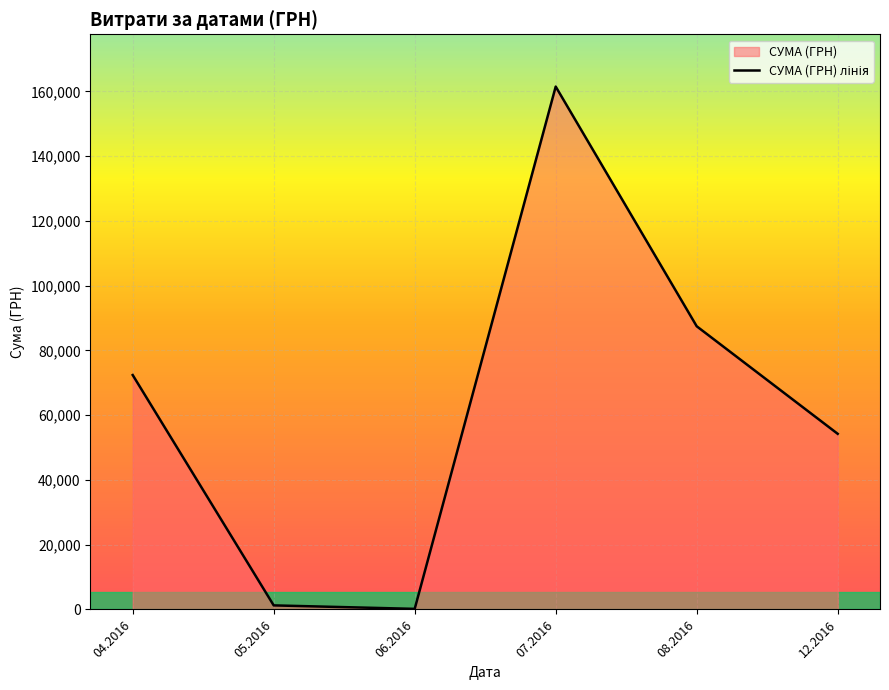

How many data points are above 72406?

3